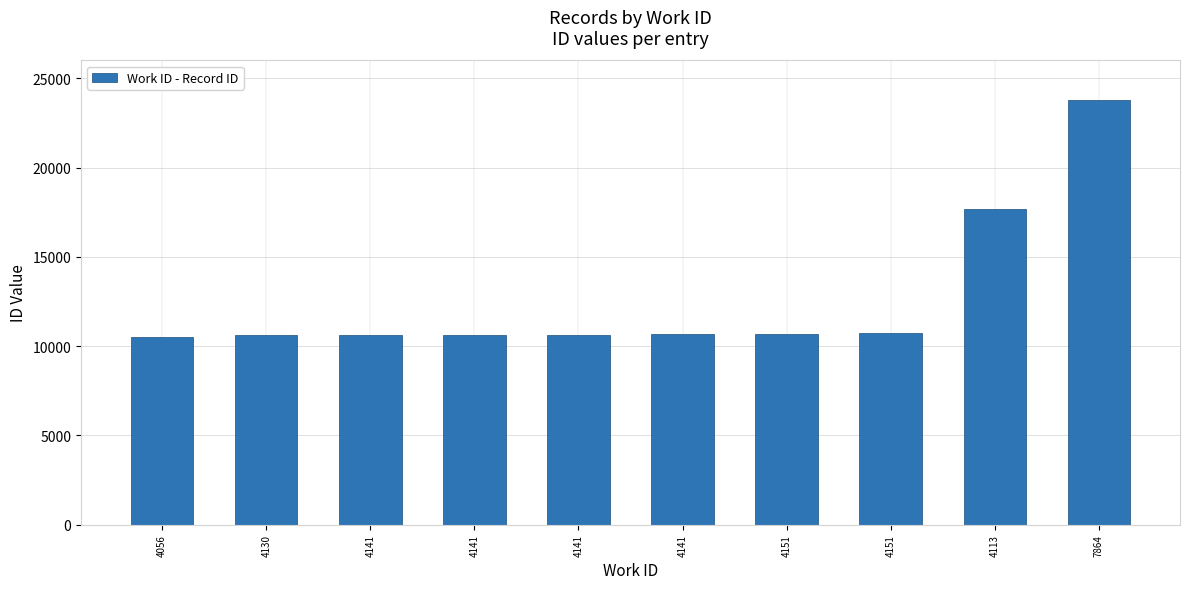

What is the difference between the maximum and minimum values?

13277